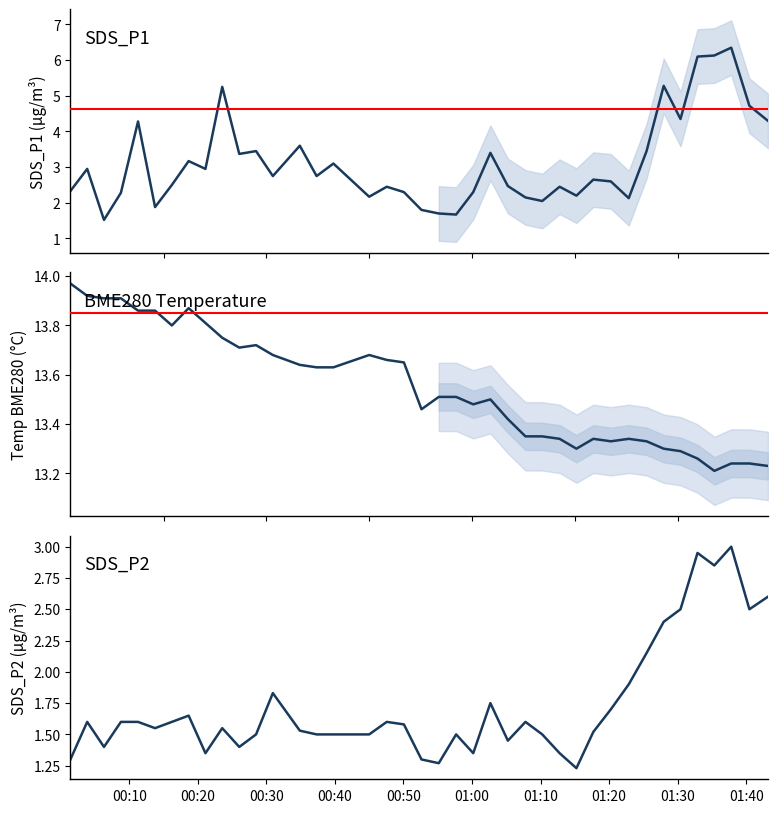

What is the total value across all series at 00:20?

18.5